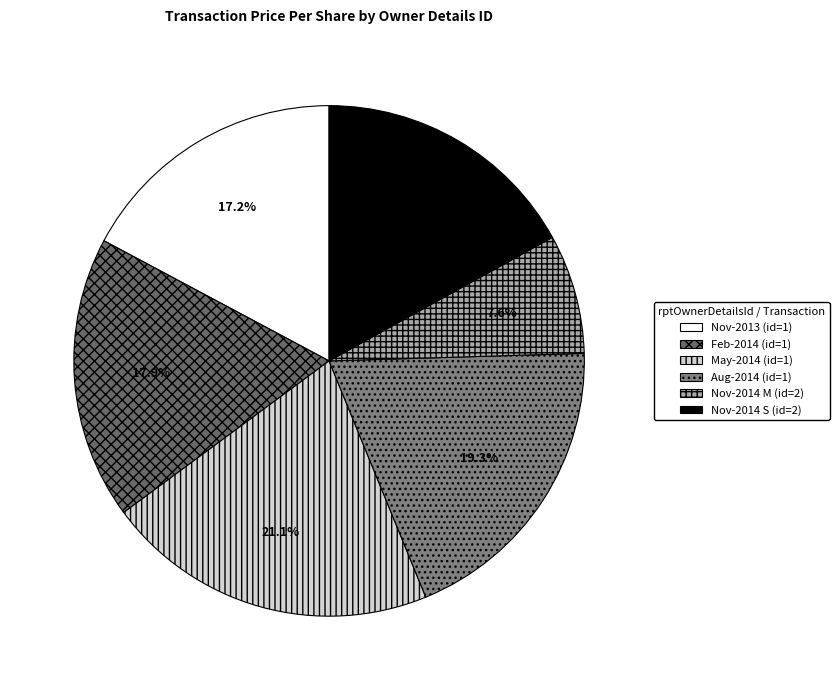

Which category has the smallest portion of the pie?

Nov-2014 M (id=2)